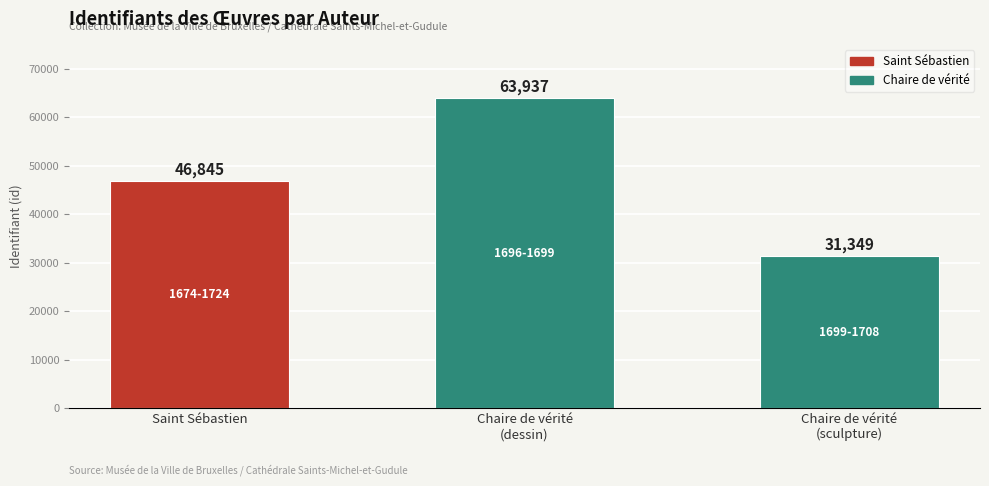

Read the value at Chaire de vérité
(sculpture), to the nearest 50.

31350